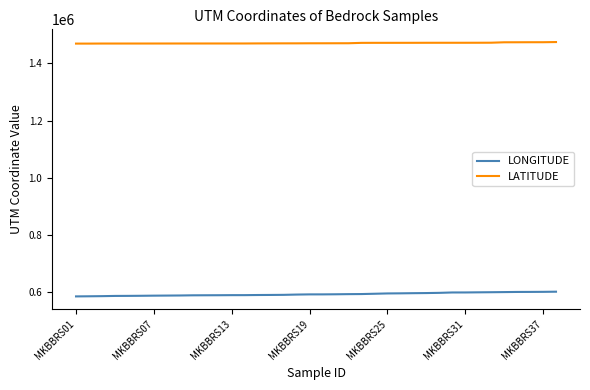

Does the chart display data point markers on the line(s)?

No